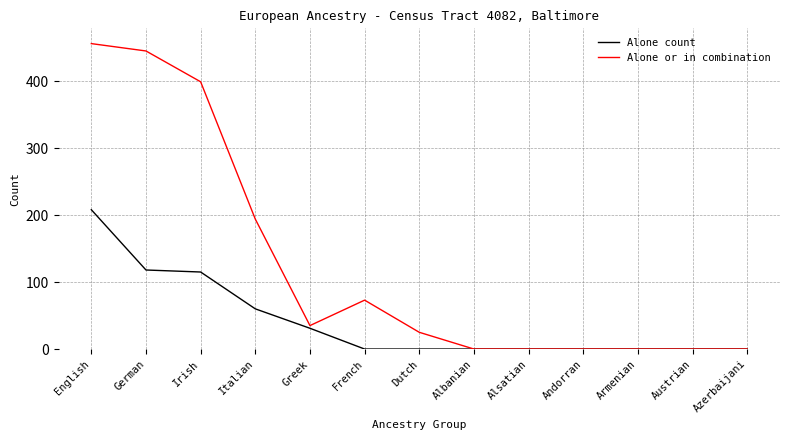

Does the chart display data point markers on the line(s)?

No